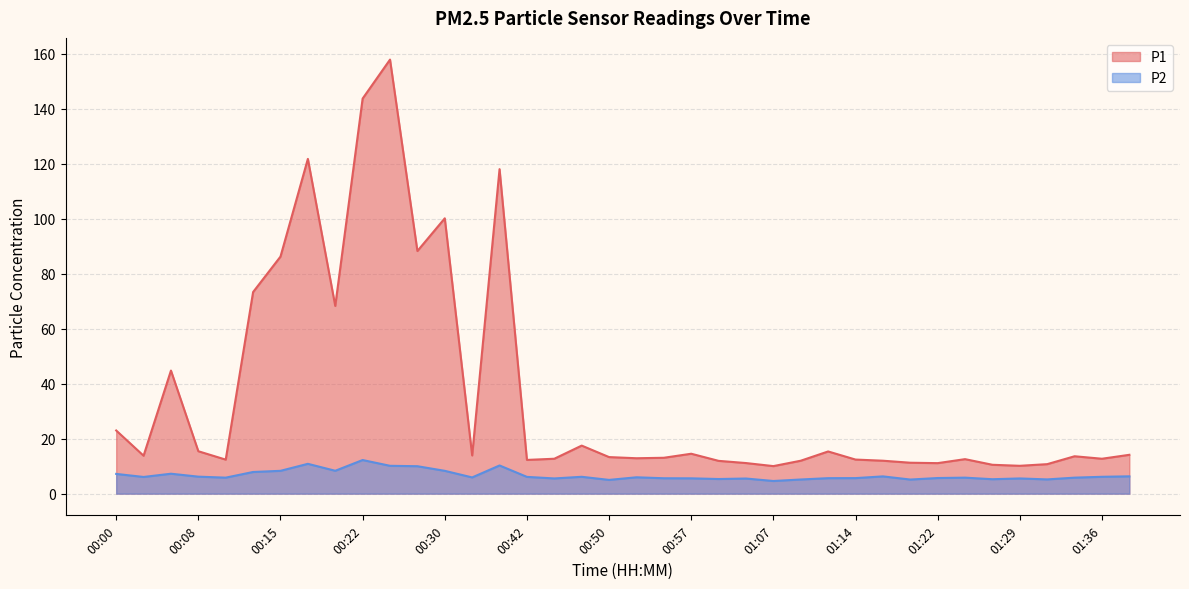

Rank the series by their average value, from lowest to highest.

P2, P1